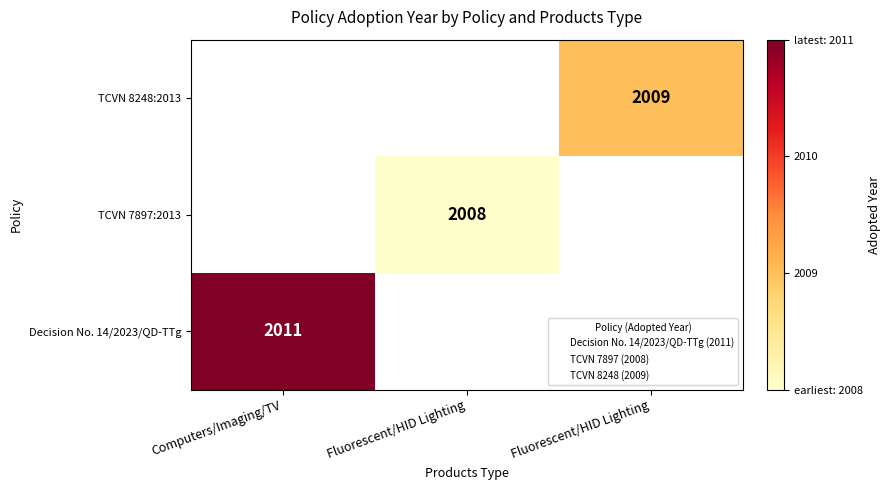

The value of Decision No. 14/2023/QD-TTg at Computers/Imaging/TV is 2895.2. True or false?

False